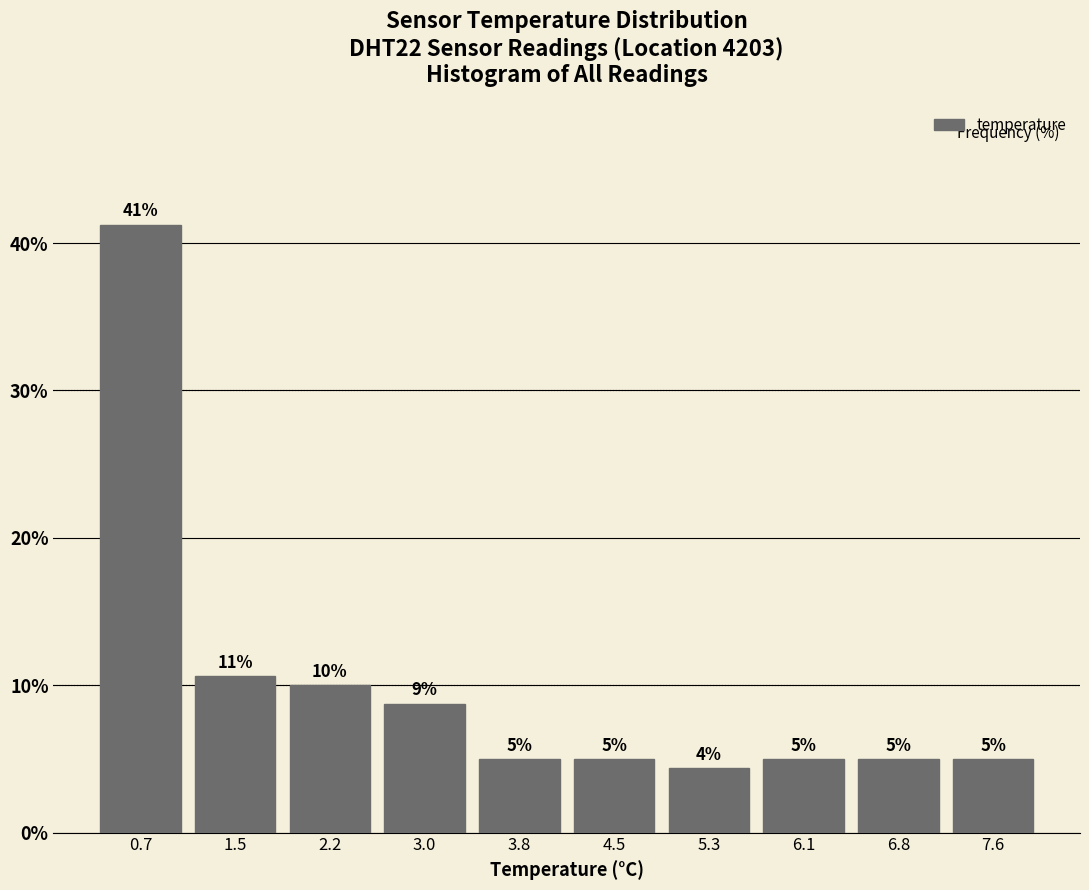

Over which range of the x-axis is the bar tallest?

0.30 to 1.07